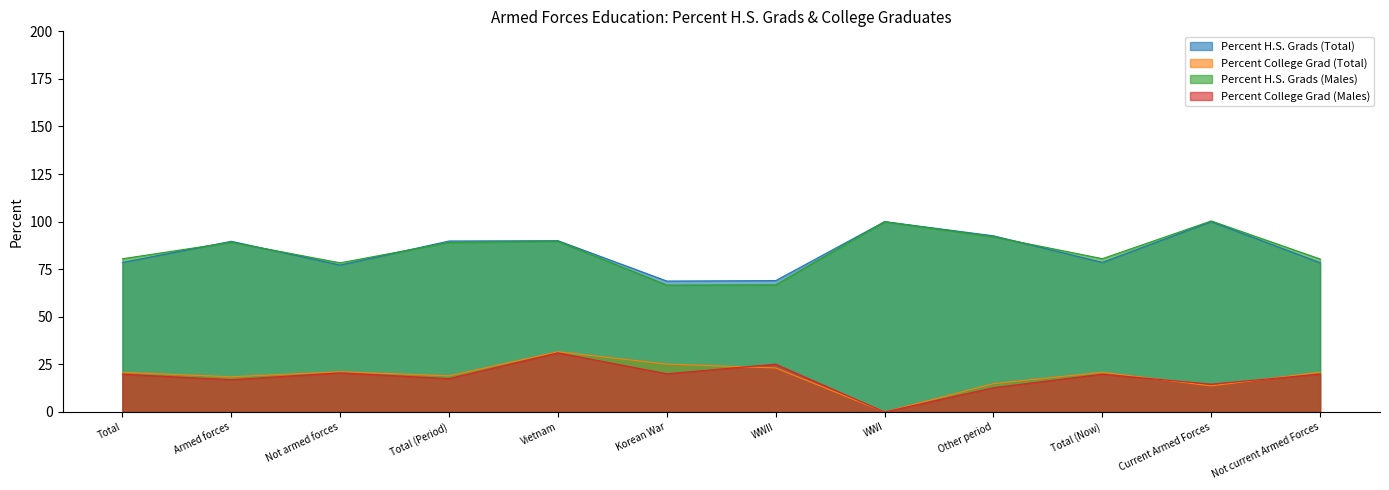

How many values in the Percent College Grad (Males) series are below 19?

5